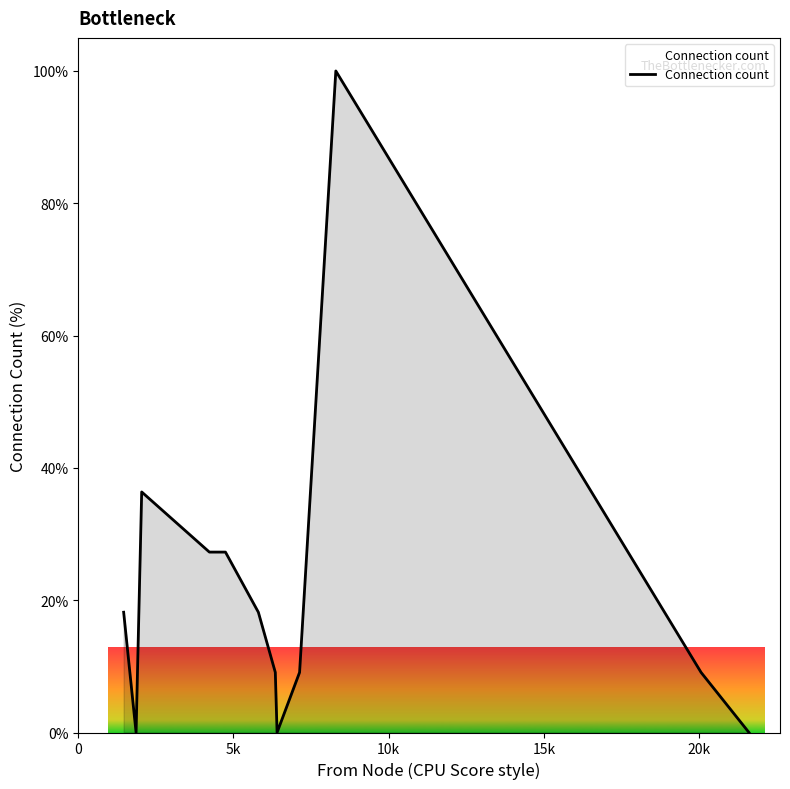

What is the greatest value displayed?

100.0